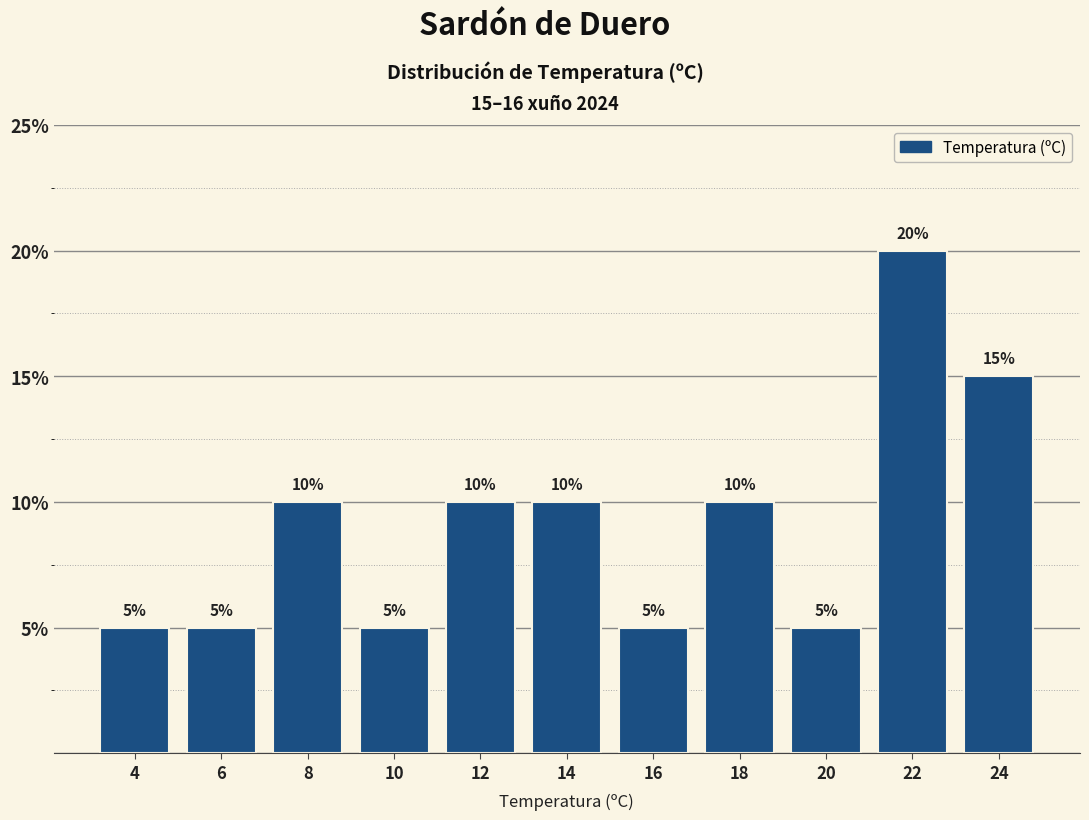

Reading left to right, what are all the values shown in this chart?

5	5	10	5	10	10	5	10	5	20	15